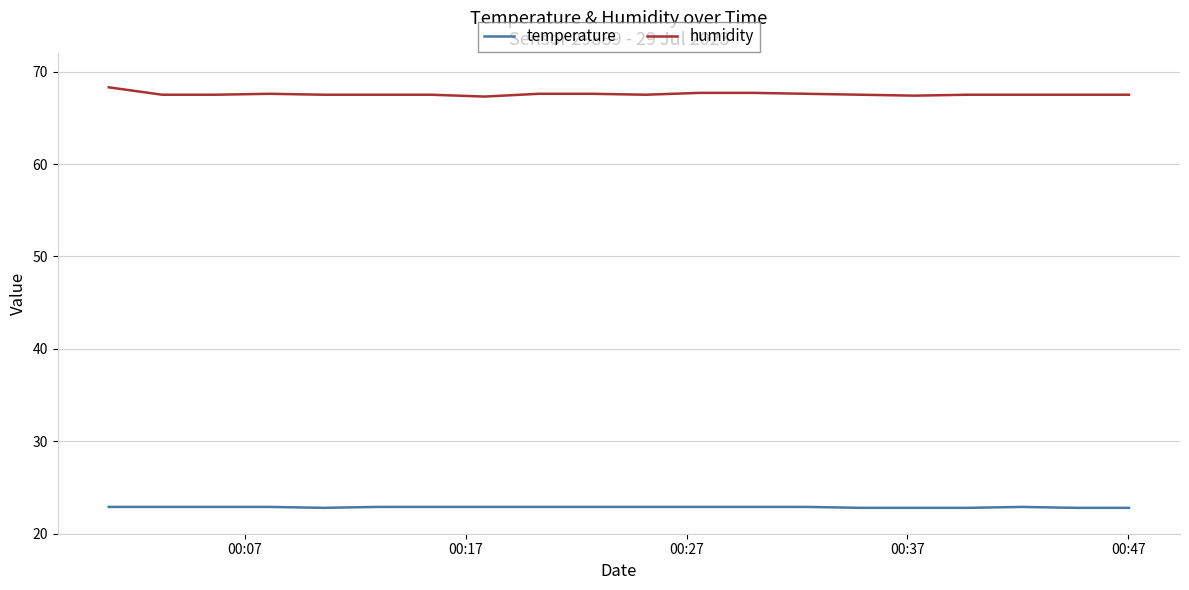

What is the minimum value for humidity?

67.3